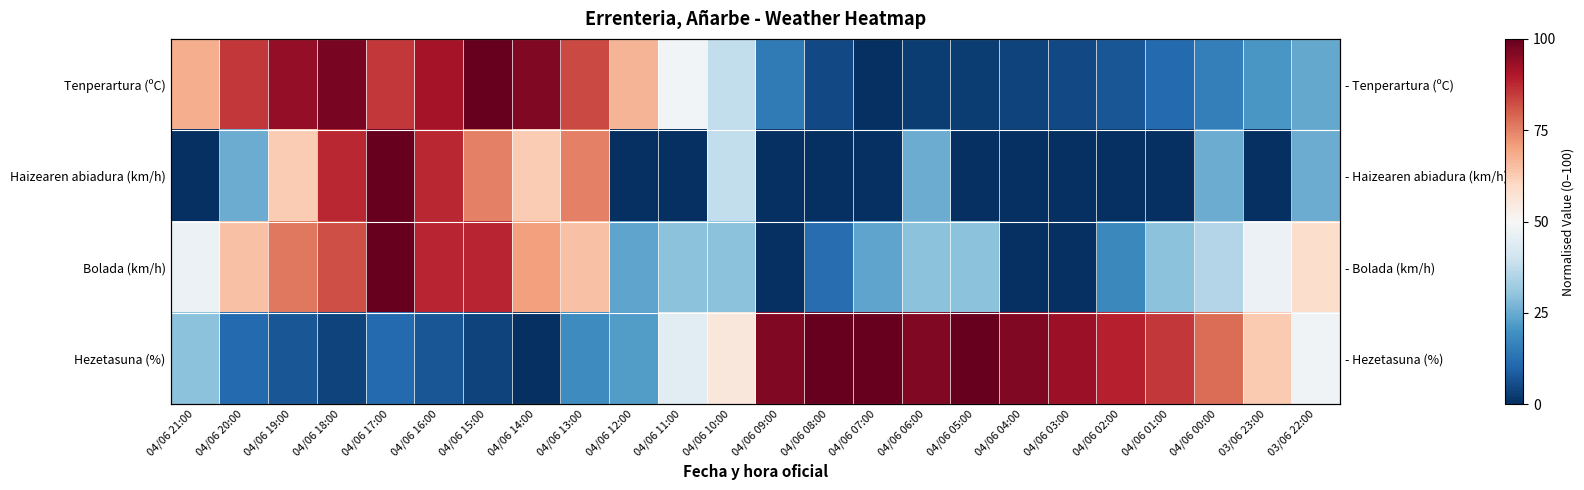

The value of Bolada (km/h) at 04/06 03:00 is -67.9. True or false?

False